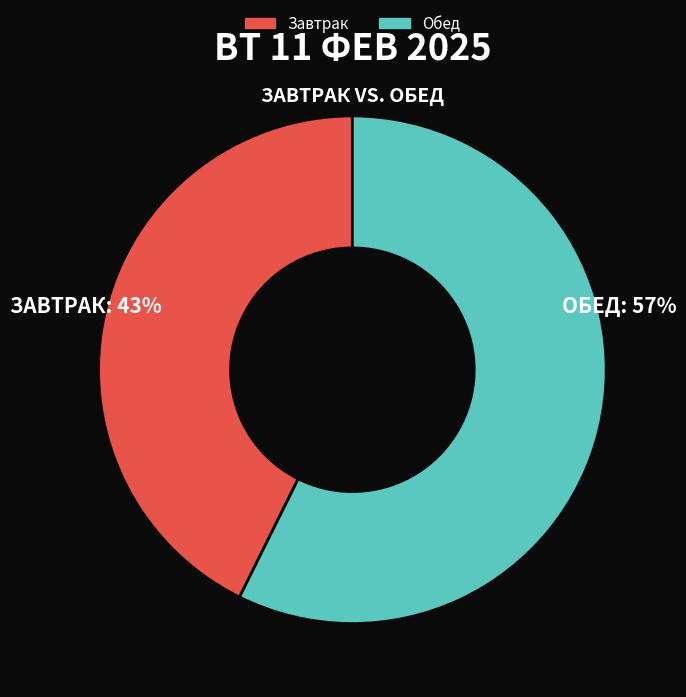

Do Завтрак and Обед together represent more than half of the pie?

Yes